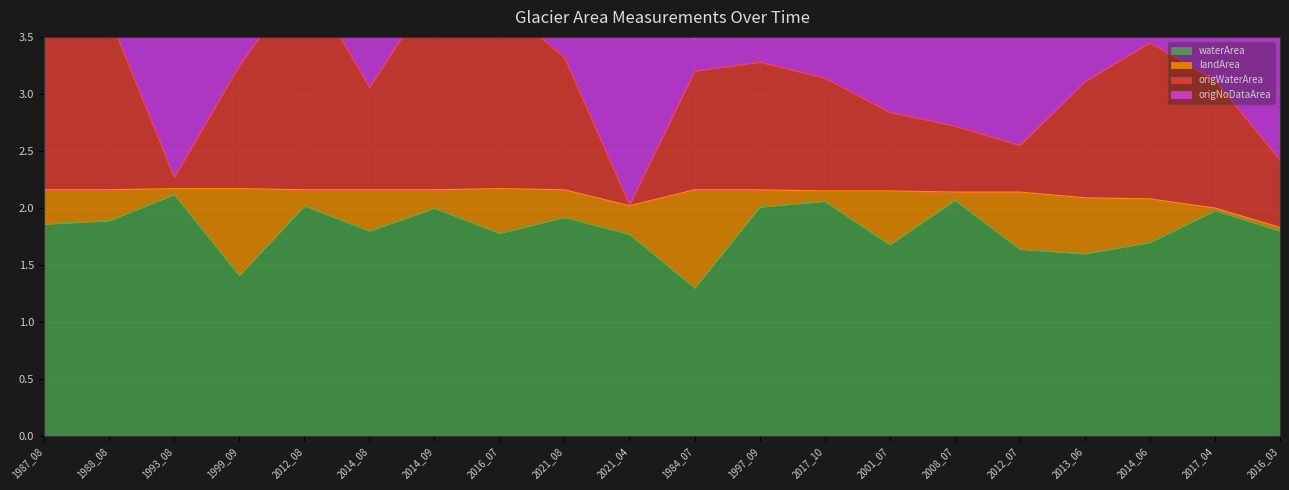

The value of waterArea at 2021_04 is 1.8. True or false?

True